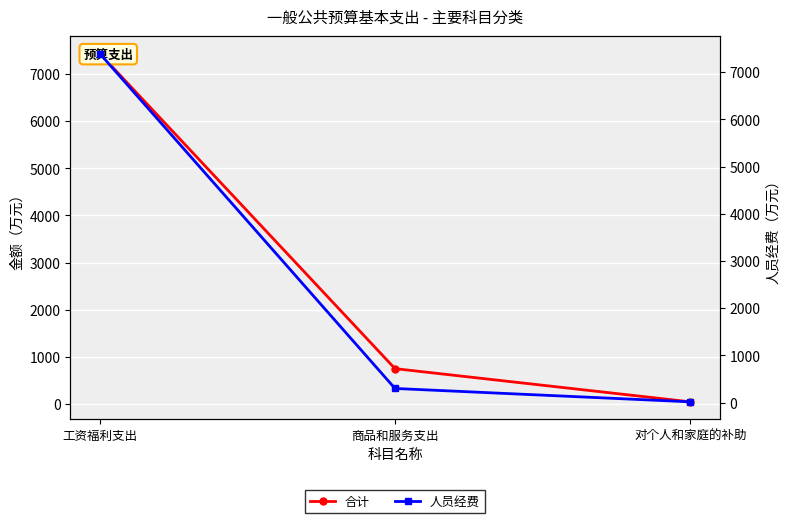

What is the total value across all series at 商品和服务支出?

1050.0